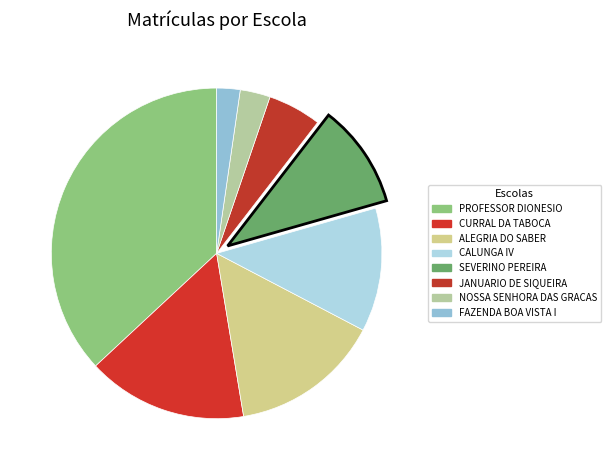

What is the smallest slice in the pie chart?

ESCOLA MUNICIPAL FAZENDA BOA VISTA I